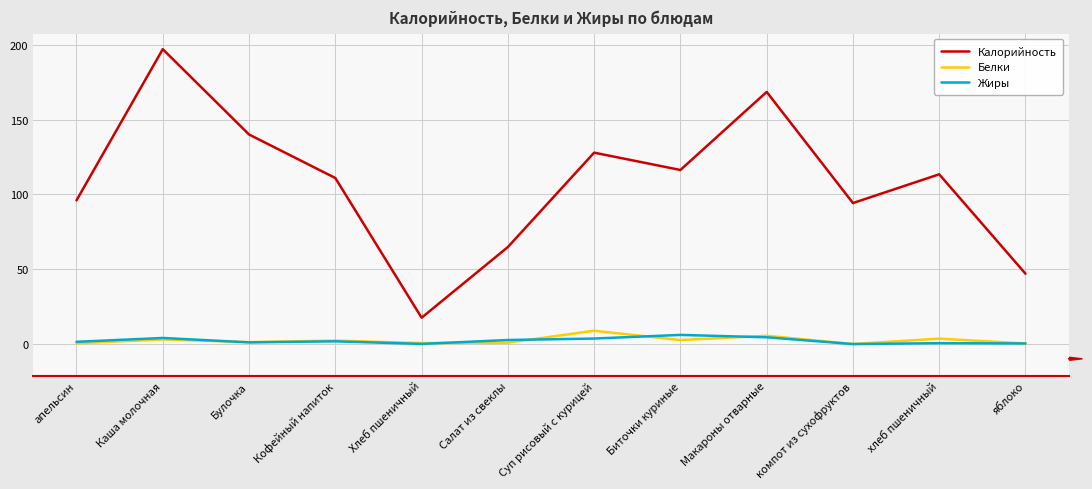

What is the difference between the second highest and minimum values in the Жиры series?

4.5